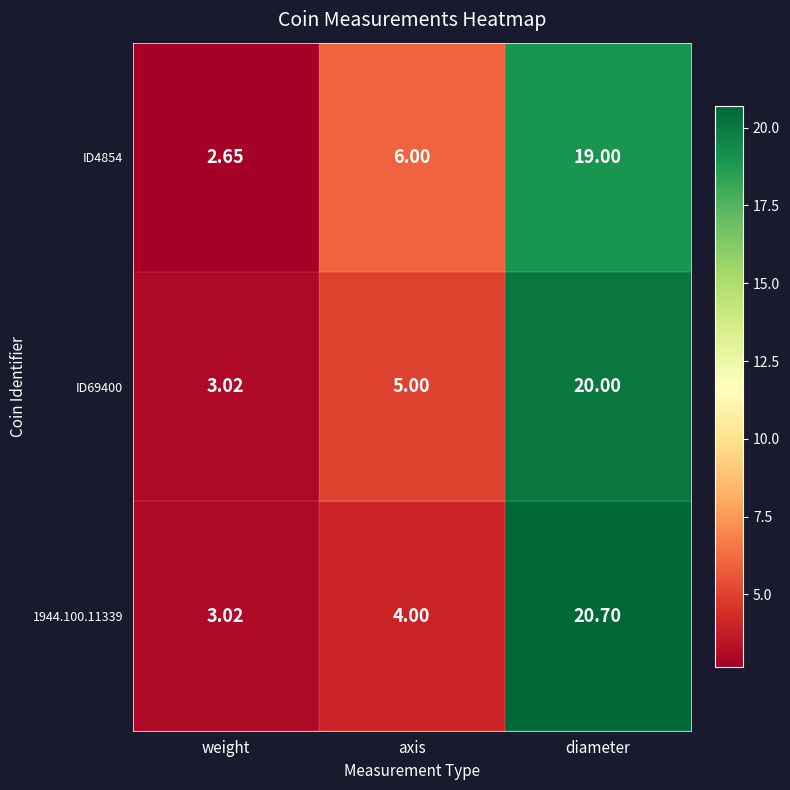

At which category does the chart reach its peak across all series?

diameter